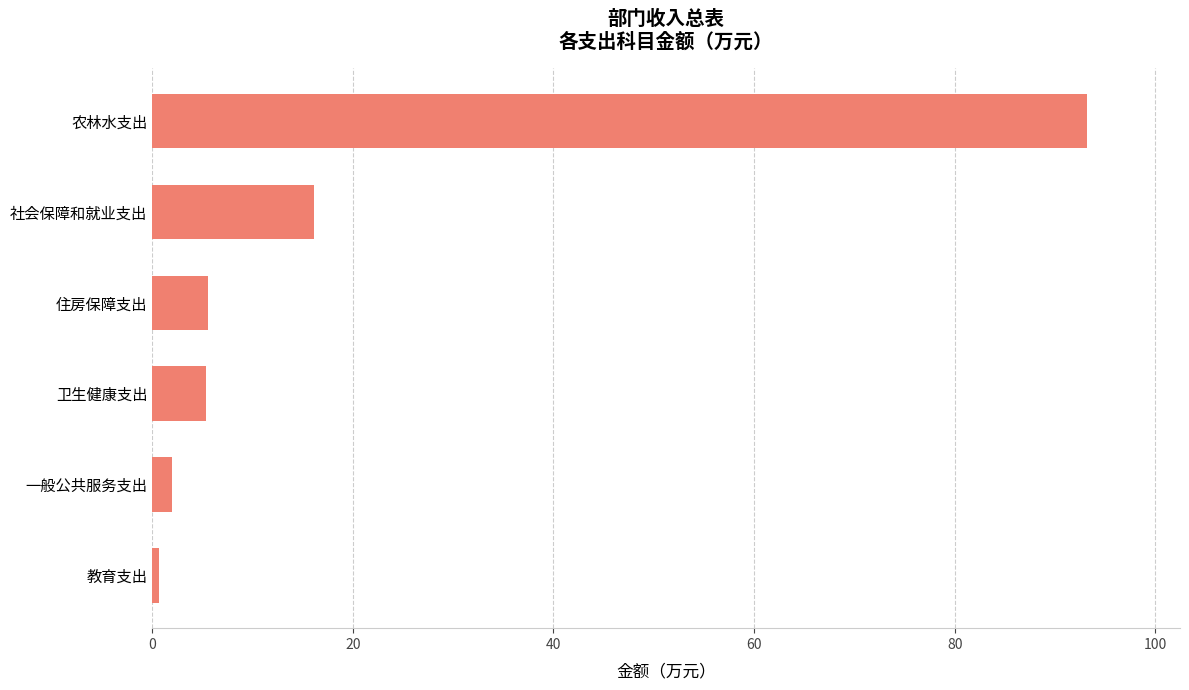

Is it true that the value at 社会保障和就业支出 is 21.0?

False